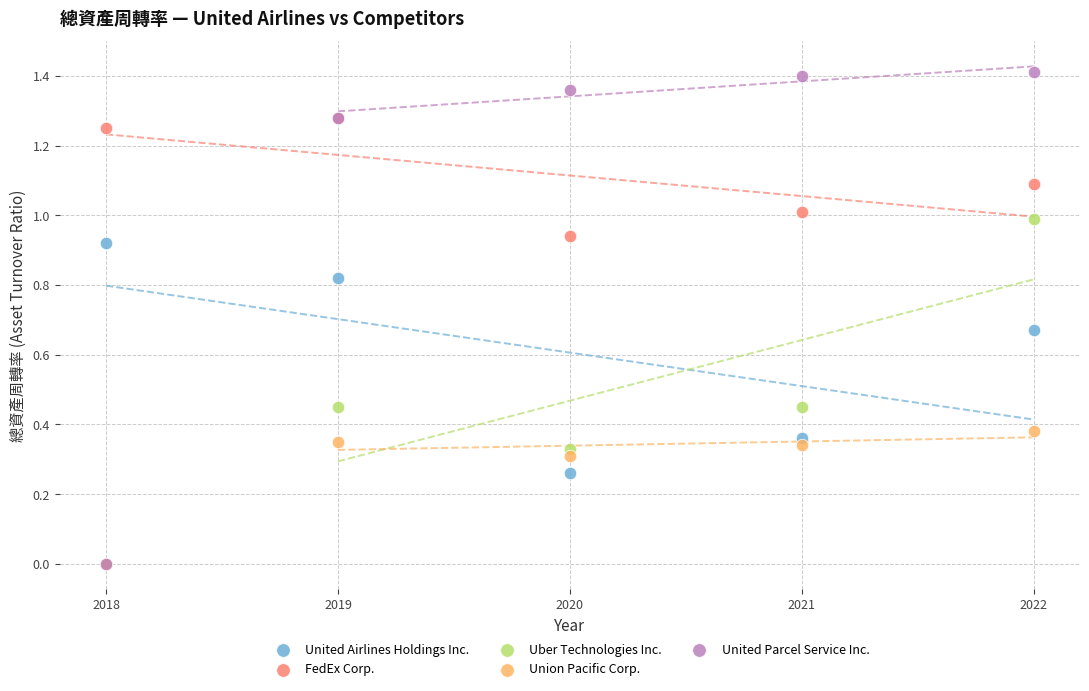

What are all the series names shown in the legend?

United Airlines Holdings Inc., FedEx Corp., Uber Technologies Inc., Union Pacific Corp., United Parcel Service Inc.